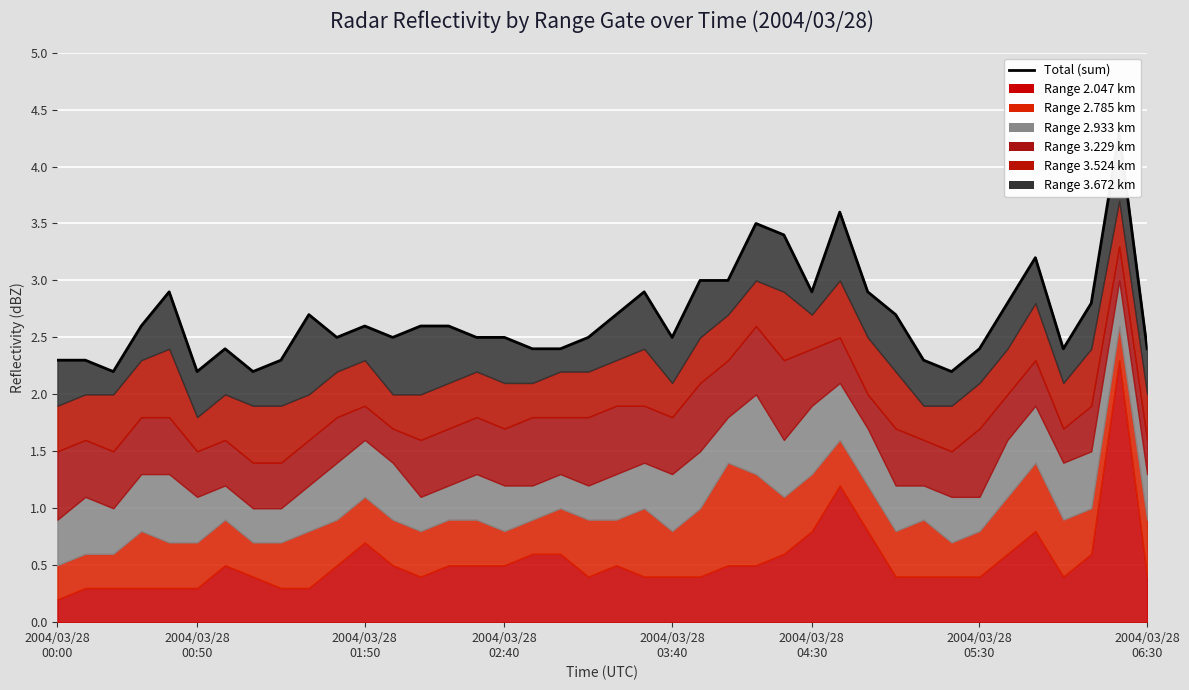

What is the minimum value shown in the chart?

2.2